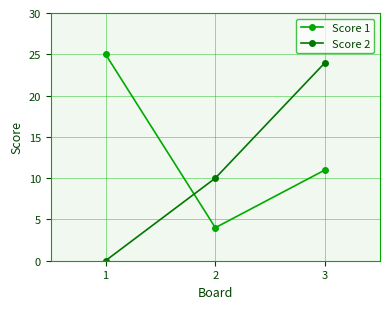

At which category is the sum across all series the highest?

3